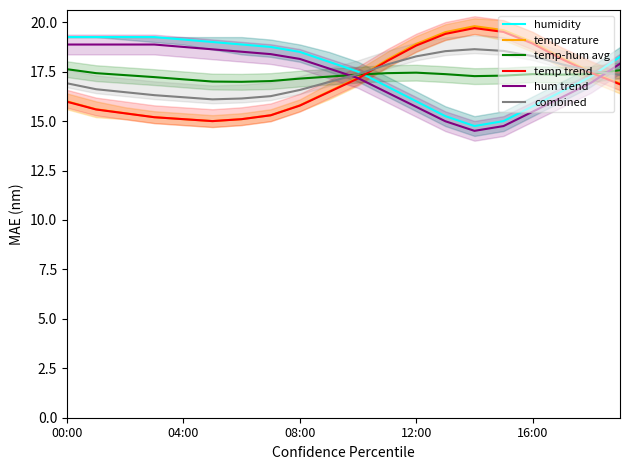

What is the average value of the temp-hum avg series?

17.3